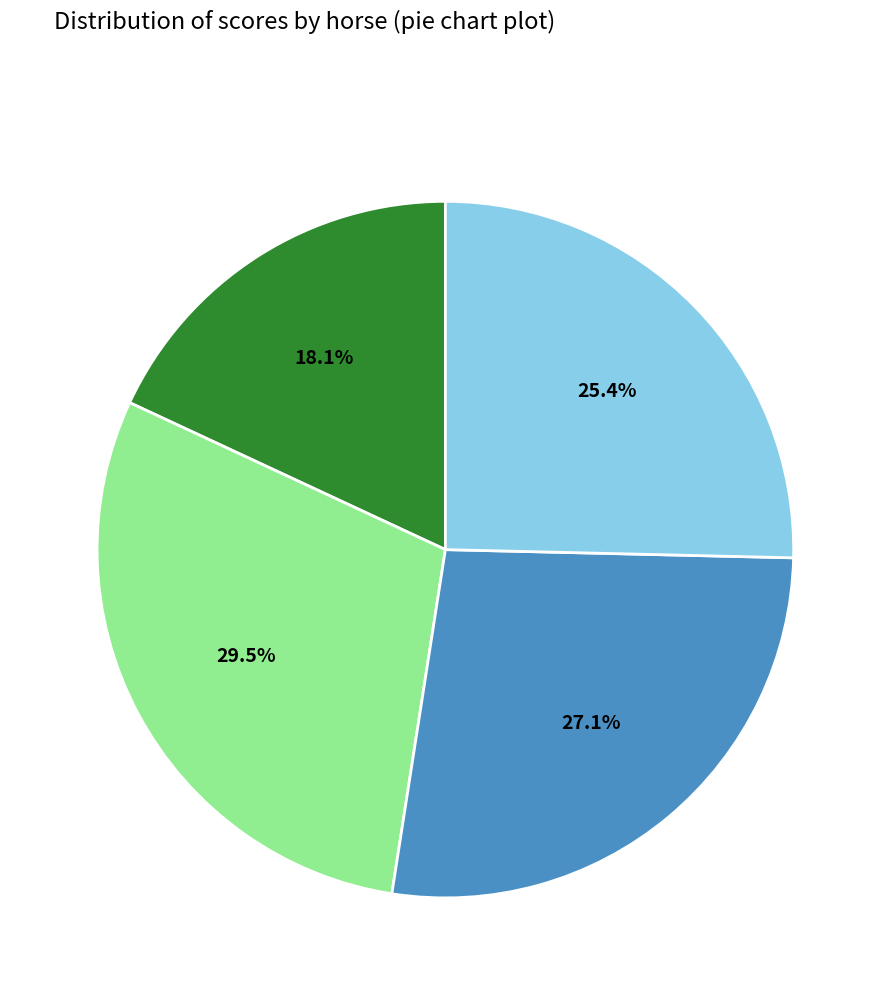

Is there a majority slice in this chart?

No